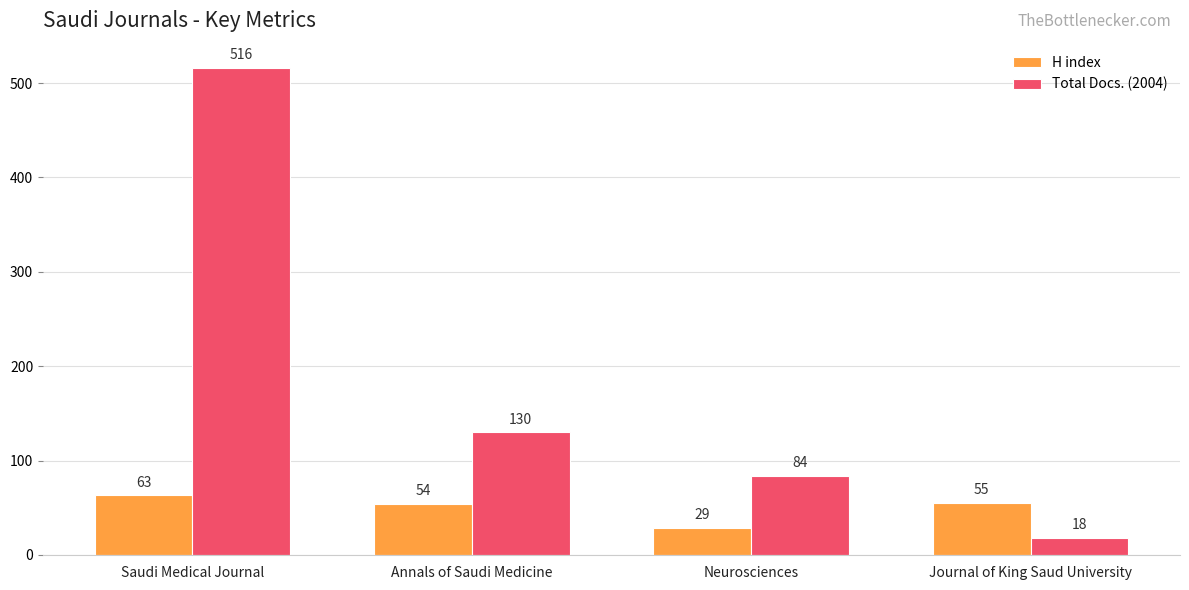

Is the value of H index at Journal of King Saud University greater than the value of Total Docs. (2004) at Journal of King Saud University?

Yes